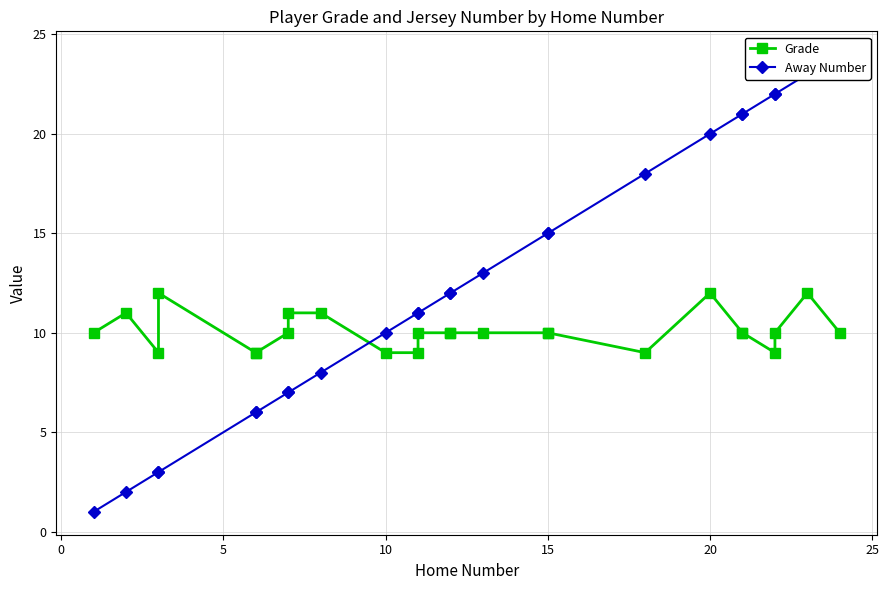

Does the chart display data point markers on the line(s)?

Yes